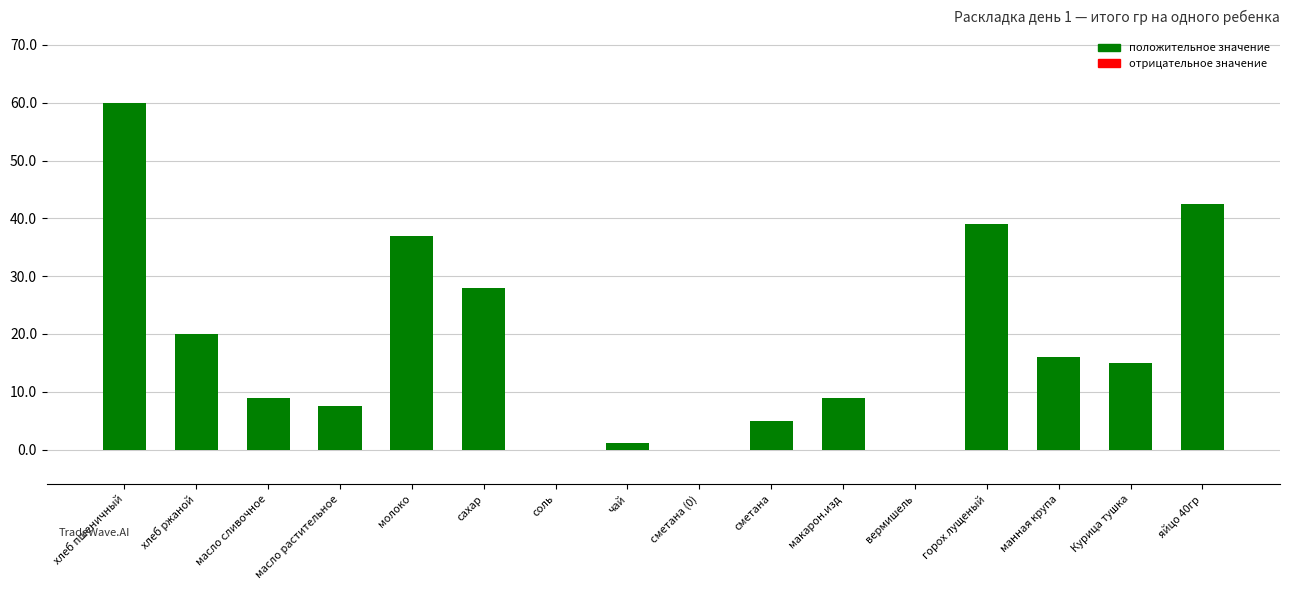

What is the average value?

18.1